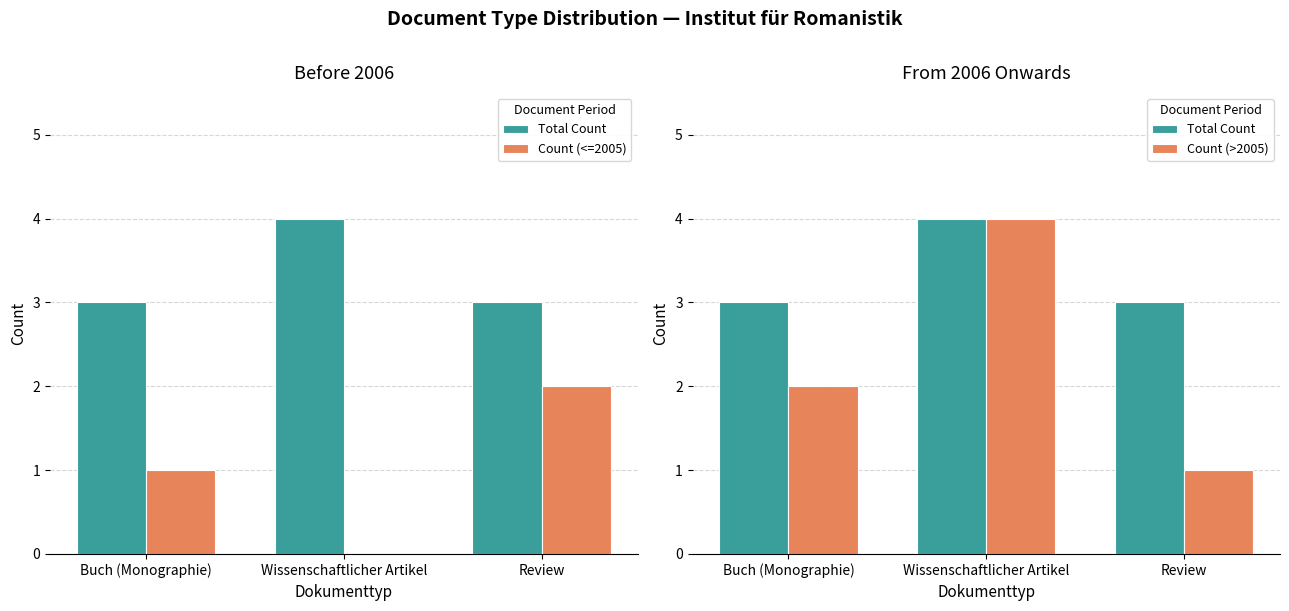

What is the spread (max minus min) of values at Wissenschaftlicher Artikel?

4